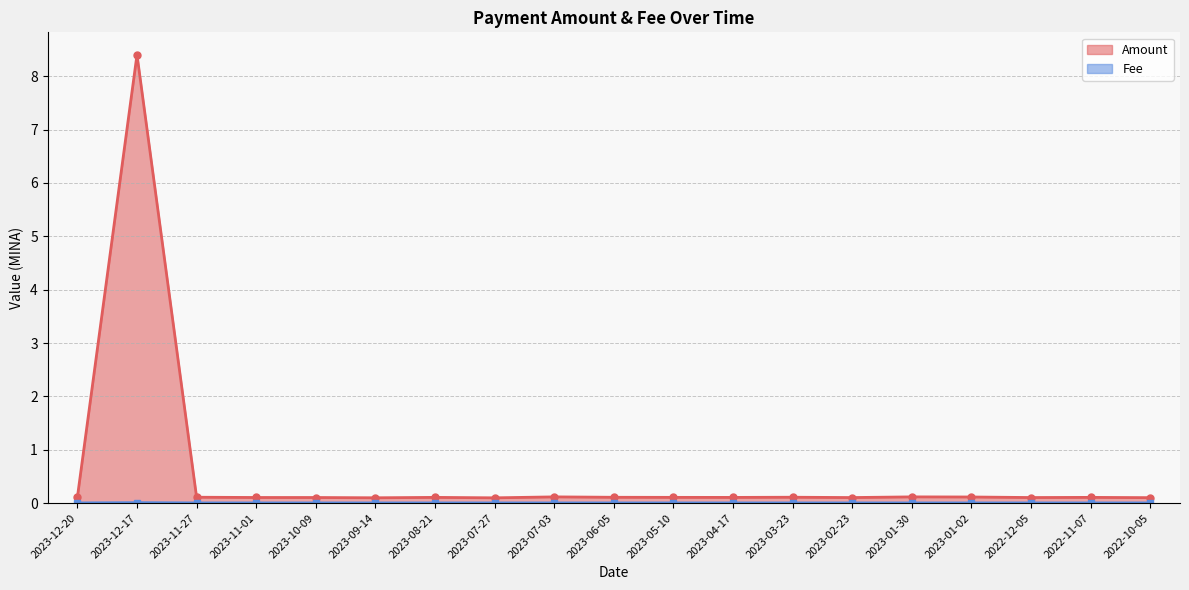

What is the label of the 14th point from the right?

2023-09-14